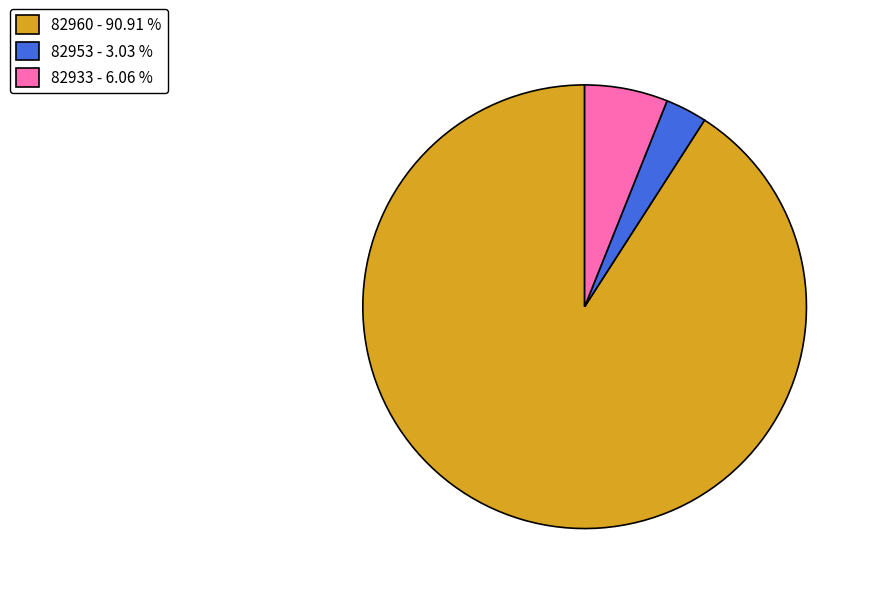

What is the majority slice?

82960